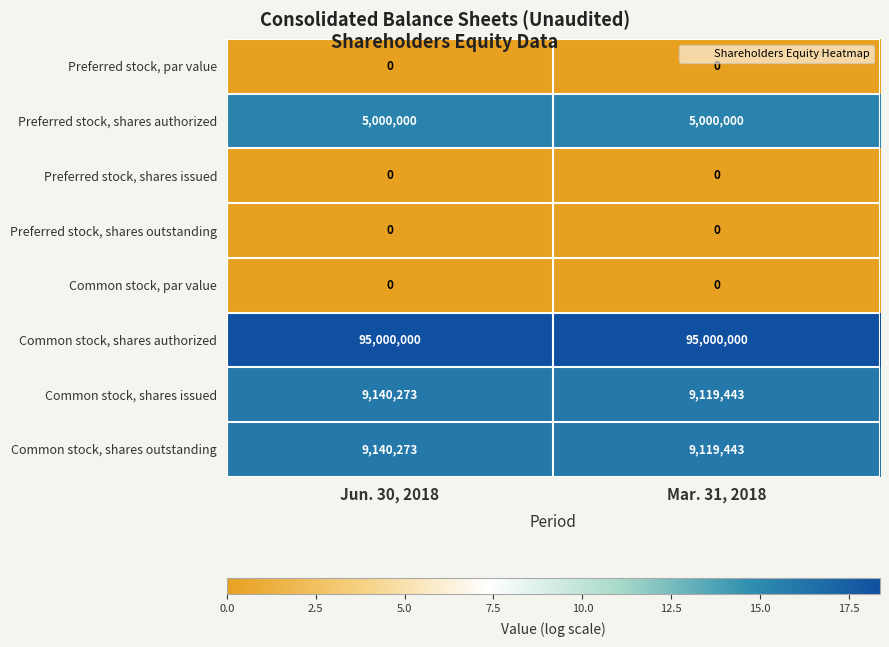

Reading right to left, transcribe all the data shown in this chart.

Preferred stock, par value: 0	0
Preferred stock, shares authorized: 5000000	5000000
Preferred stock, shares issued: 0	0
Preferred stock, shares outstanding: 0	0
Common stock, par value: 0	0
Common stock, shares authorized: 95000000	95000000
Common stock, shares issued: 9119443	9140273
Common stock, shares outstanding: 9119443	9140273